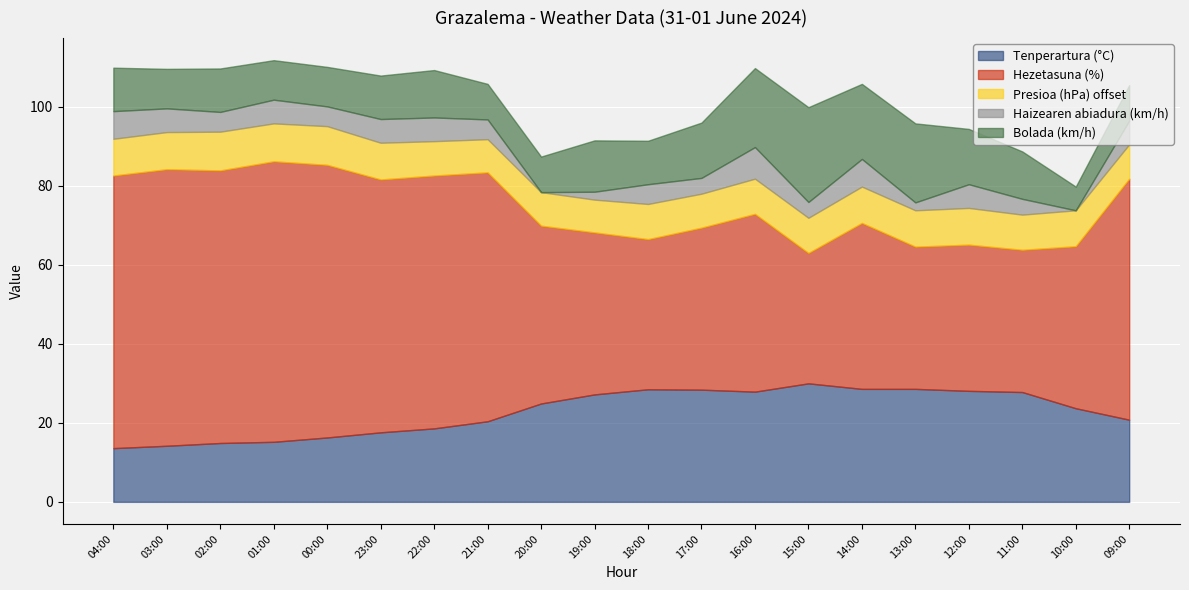

Which series has the widest spread of values?

Hezetasuna (%)